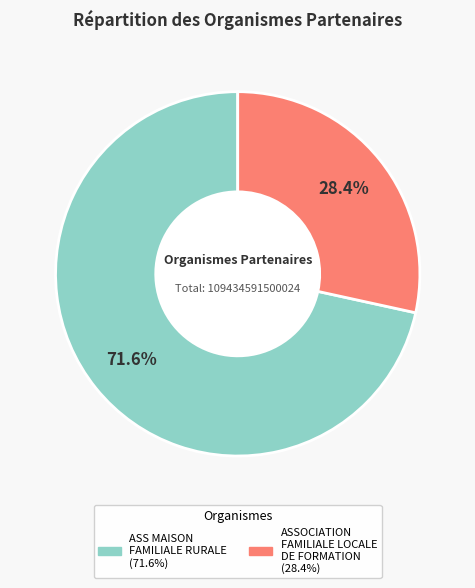

To the nearest percent, what is the average slice percentage?

50%